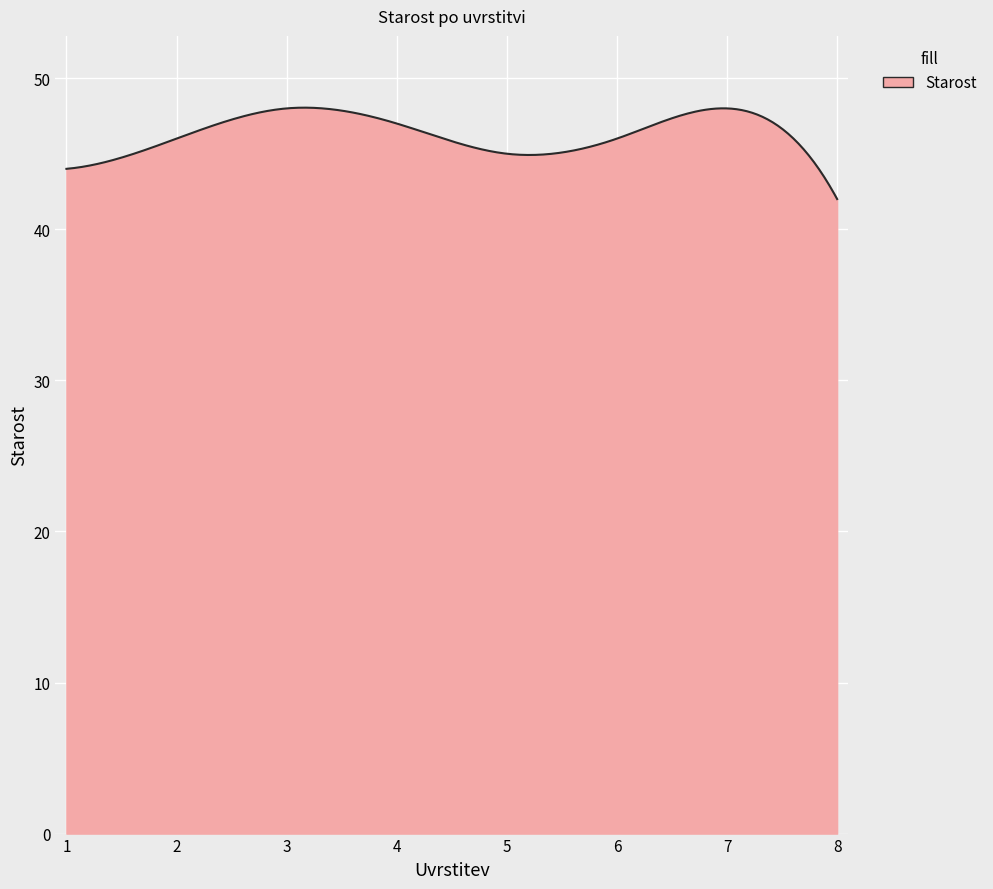

What is the difference between the maximum and minimum values?

6.0